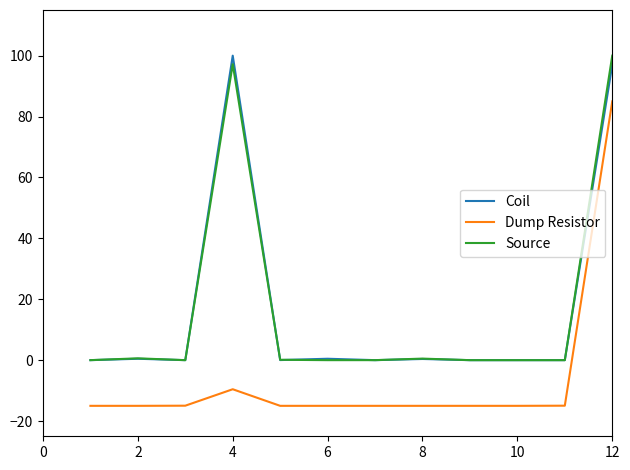

True or false: Dump Resistor and Source cross at least once.

False